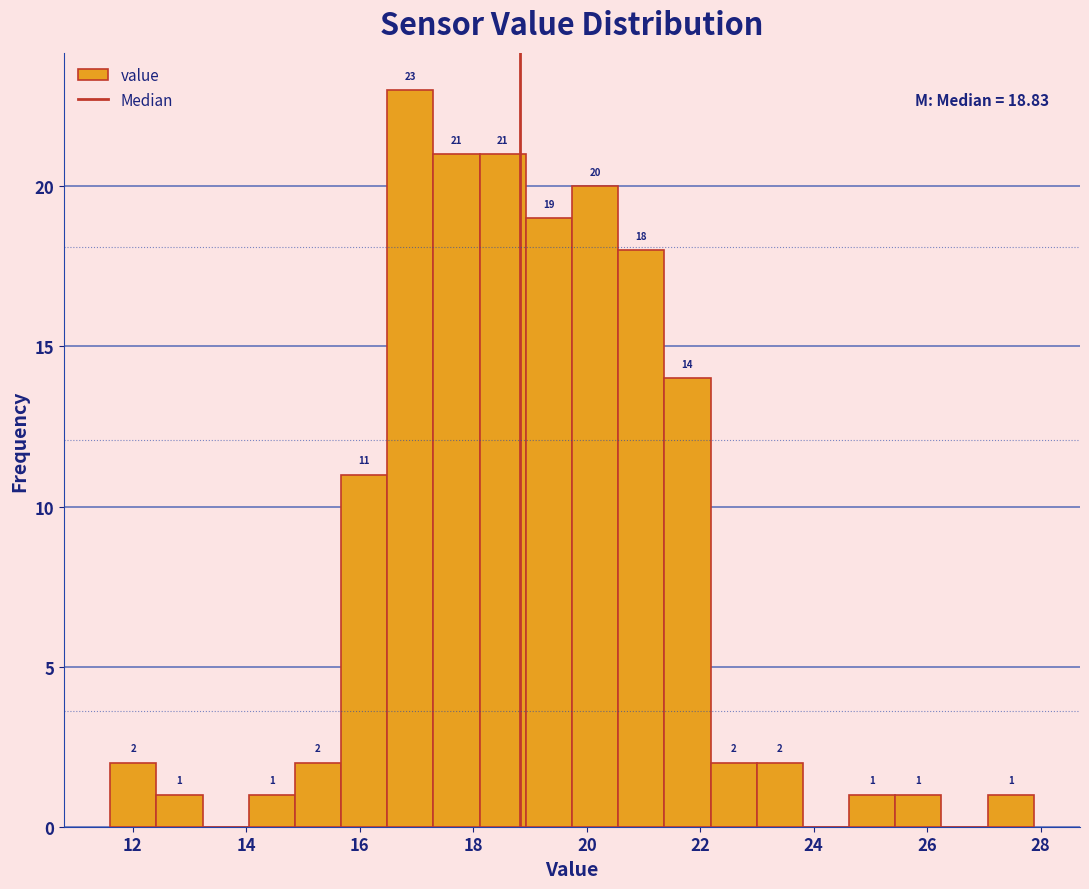

Which range on the x-axis has the tallest bar?

16.4 to 17.2